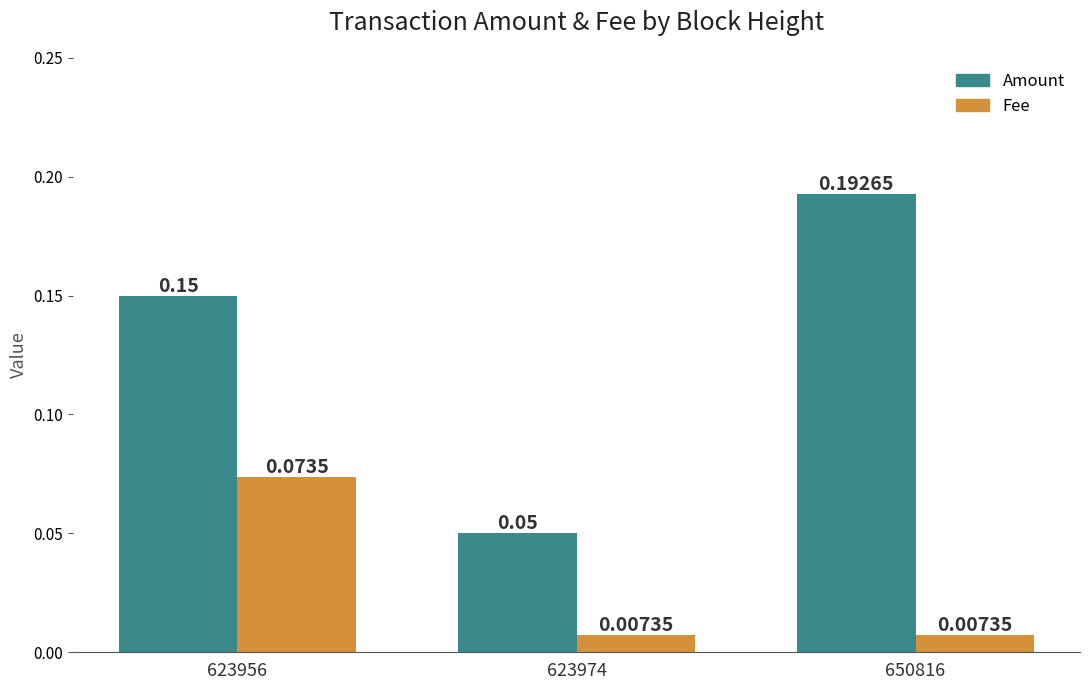

Rank the series by their maximum value, from lowest to highest.

Fee, Amount